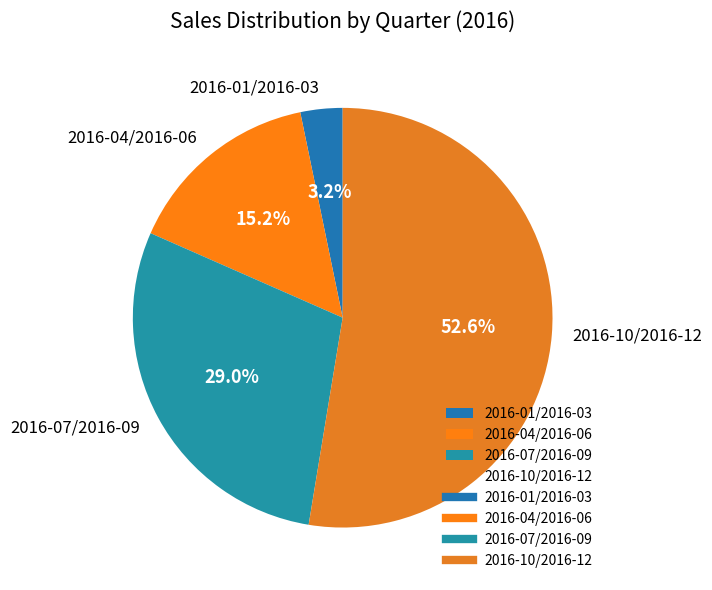

Count the number of slices in the pie.

4